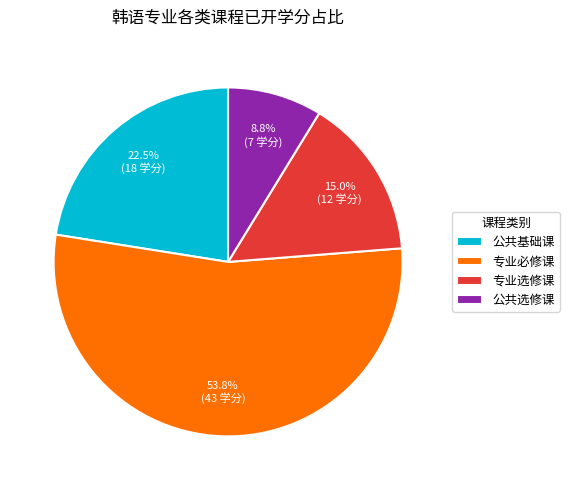

To the nearest percent, what percentage of the pie is 专业选修课?

15%